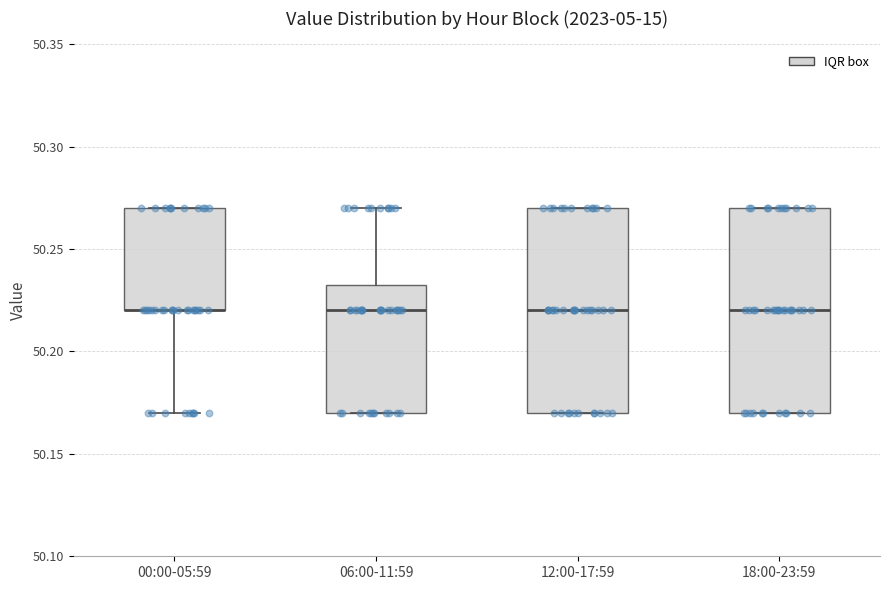

Reading left to right, transcribe this box plot: for each box, give where its median line is, the range the box spans, and where its two whiskers end, as read against the y-axis. The values are not printed on the chart, so give them approximately, as read against the axis.

00:00-05:59: median 50.220 (drawn on the box's lower edge), box 50.220 to 50.270, whiskers 50.170 to 50.270
06:00-11:59: median 50.220, box 50.170 to 50.235, whiskers 50.170 to 50.270
12:00-17:59: median 50.220, box 50.170 to 50.270, whiskers 50.170 to 50.270
18:00-23:59: median 50.220, box 50.170 to 50.270, whiskers 50.170 to 50.270